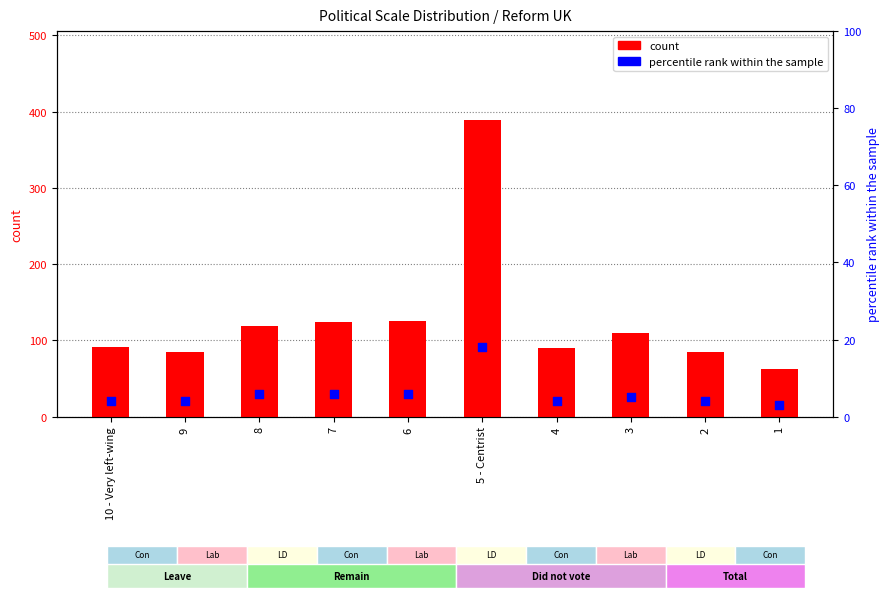

Is the value of percentile rank within the sample at 3 greater than the value of count at 4?

No